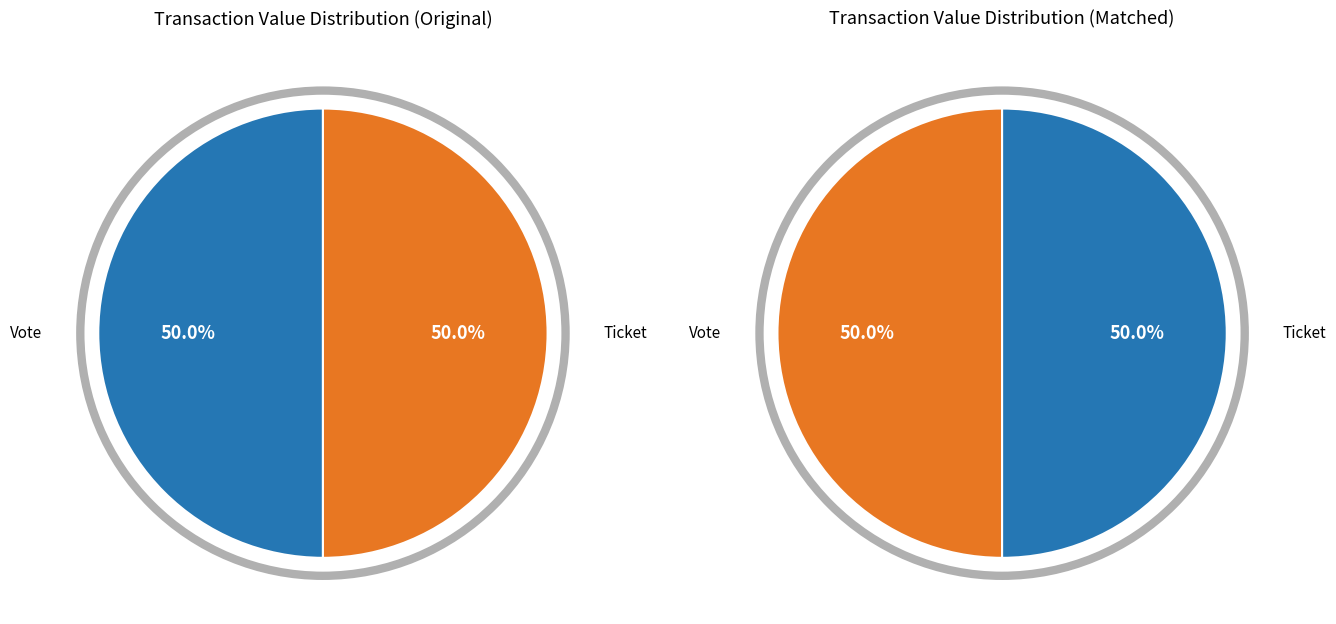

To the nearest percent, what is the average slice percentage?

50%